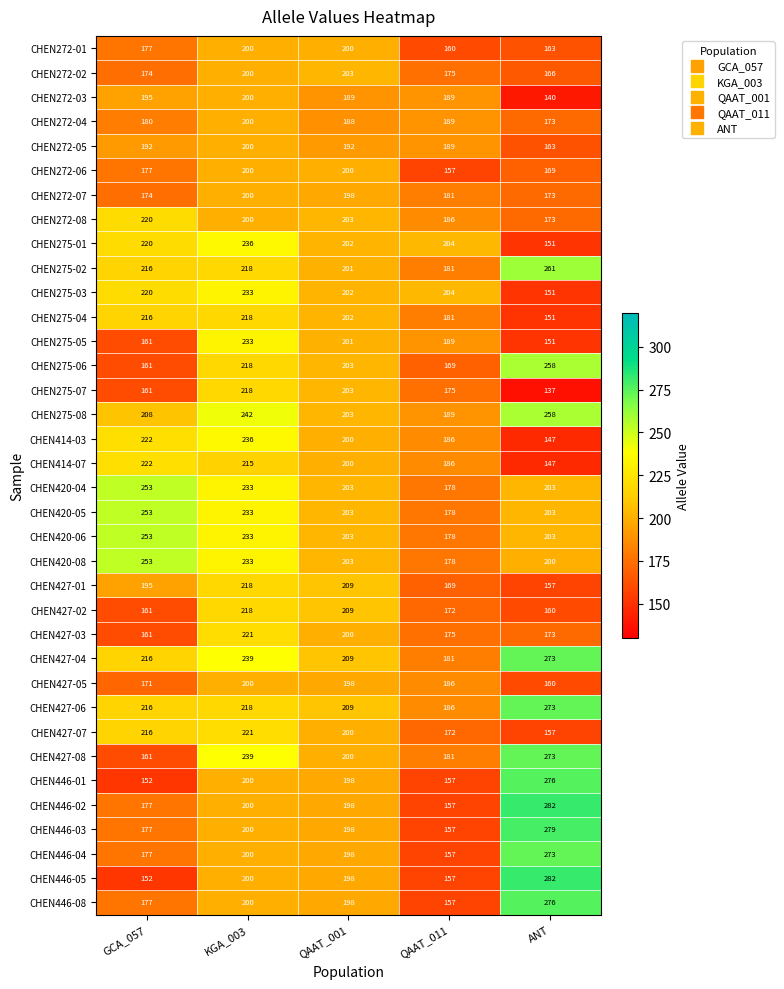

Which series has the largest total across all categories?

CHEN427-04